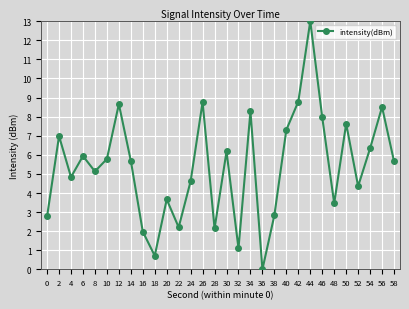

Where does the data first go above 5?

2